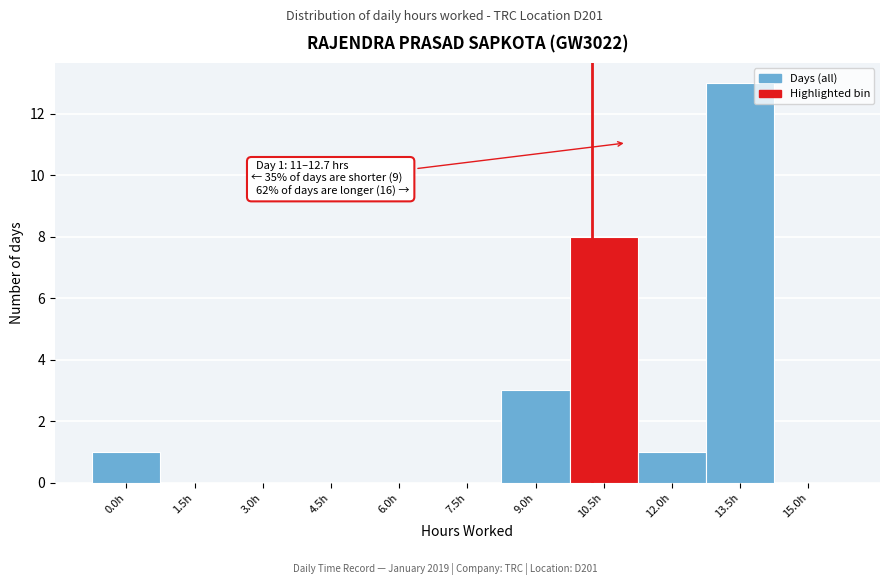

Reading left to right, transcribe all the data shown in this chart.

0.0h=1	1.5h=0	3.0h=0	4.5h=0	6.0h=0	7.5h=0	9.0h=3	10.5h=8	12.0h=1	13.5h=13	15.0h=0